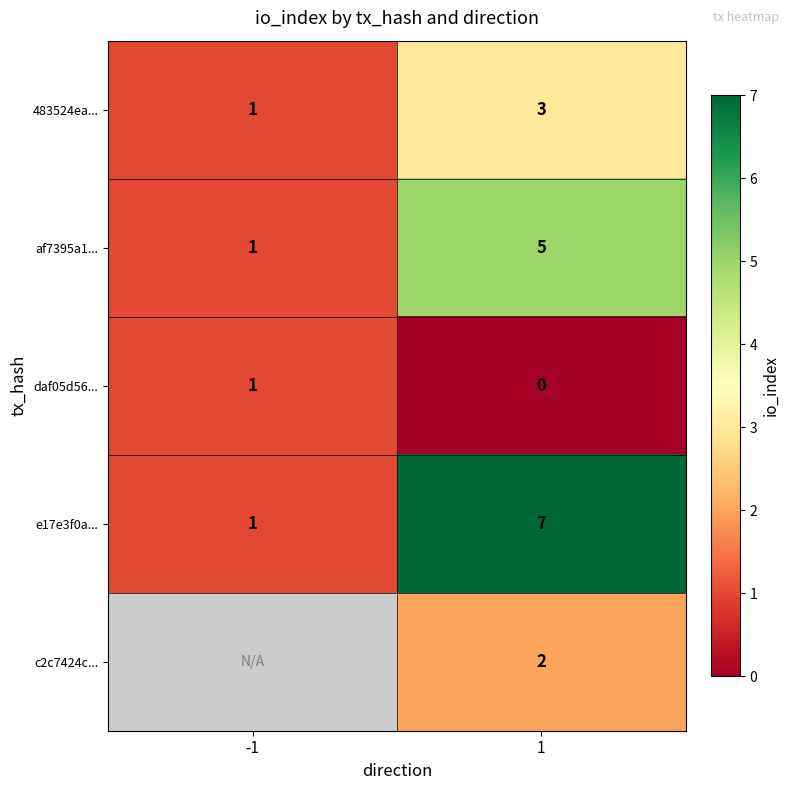

How many data points in 483524ea... are less than 3?

1